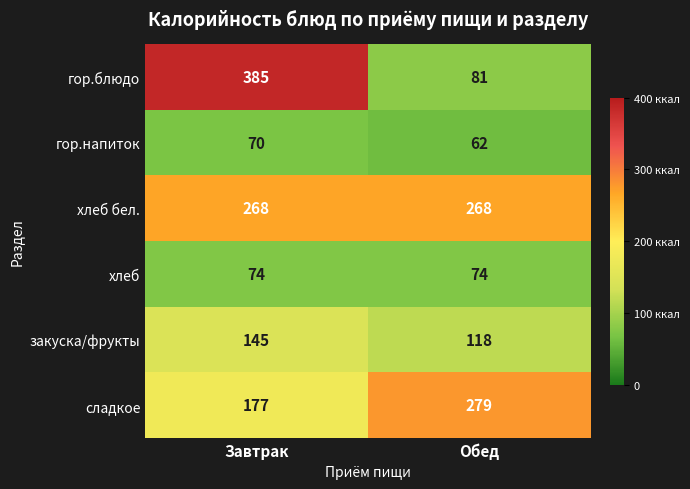

Rank the categories by закуска/фрукты value from lowest to highest.

Обед, Завтрак